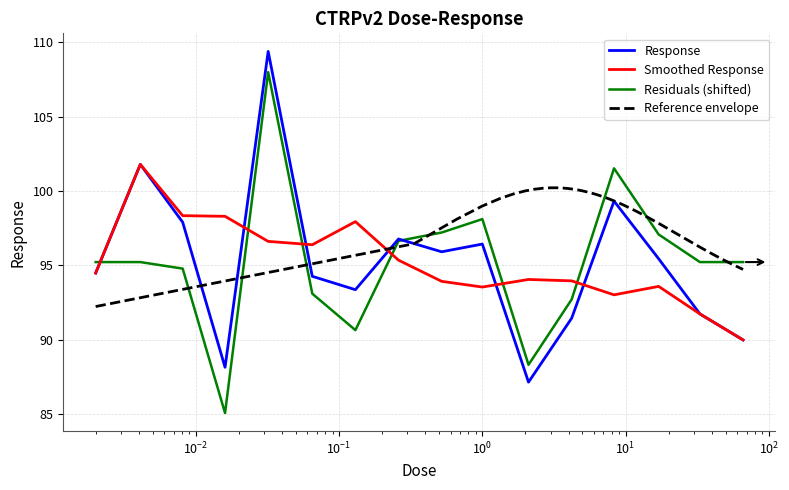

Is it true that the value at 0.0081 is 59.4?

False